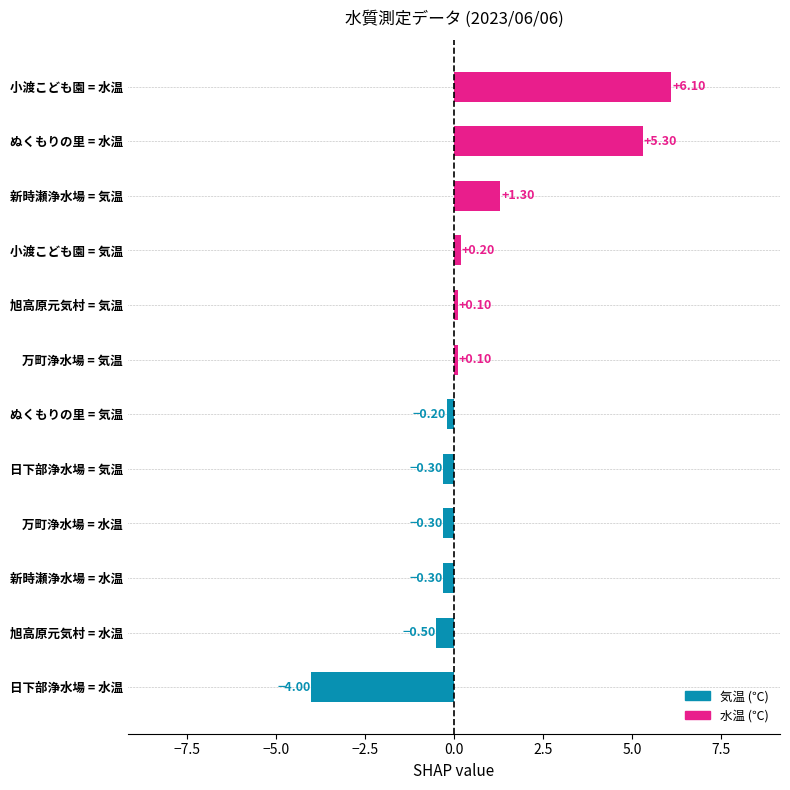

Count the number of categories in the chart.

12